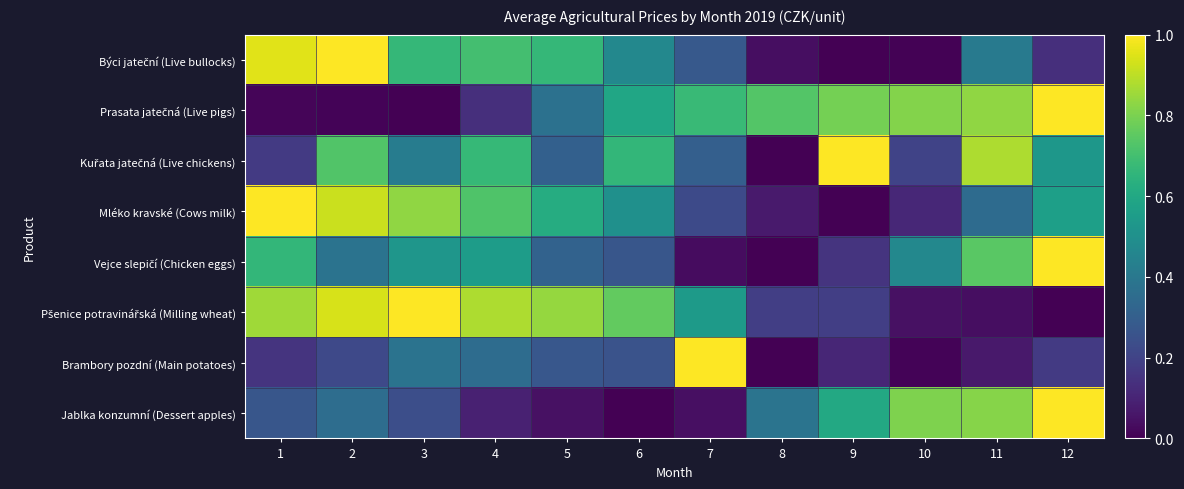

At which category is the sum across all series the highest?

2